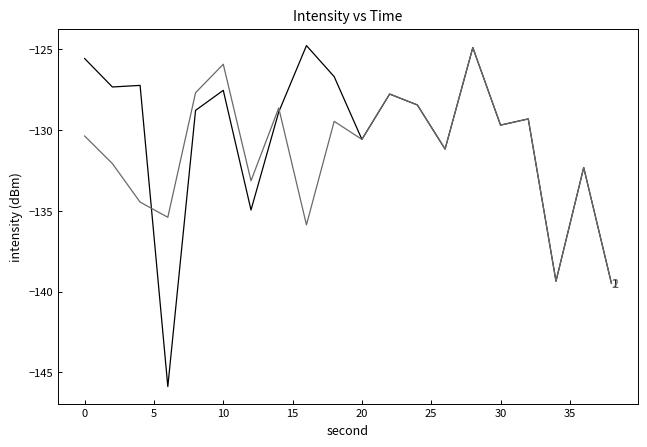

What is the smallest value displayed?

-145.9